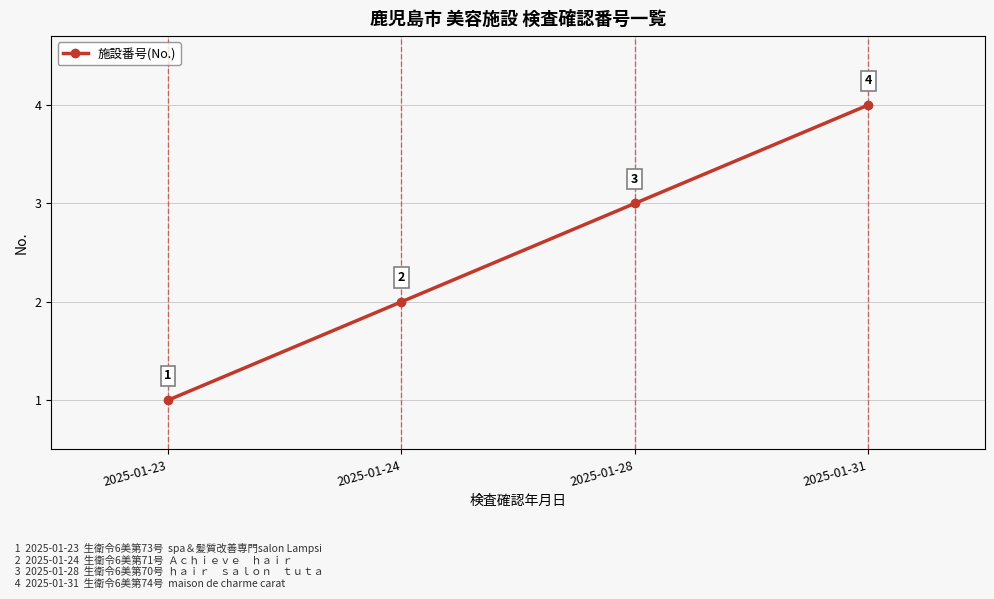

Between 2025-01-28 and 2025-01-23, which is larger?

2025-01-28